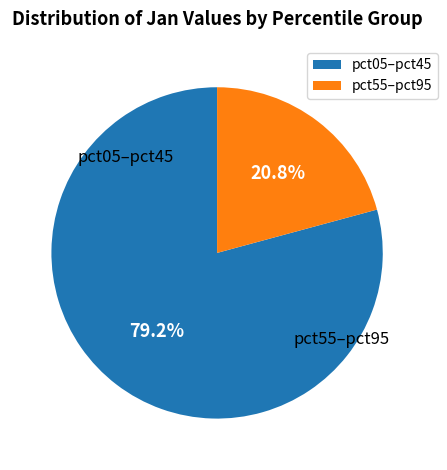

Is there any slice that represents more than half of the pie?

Yes